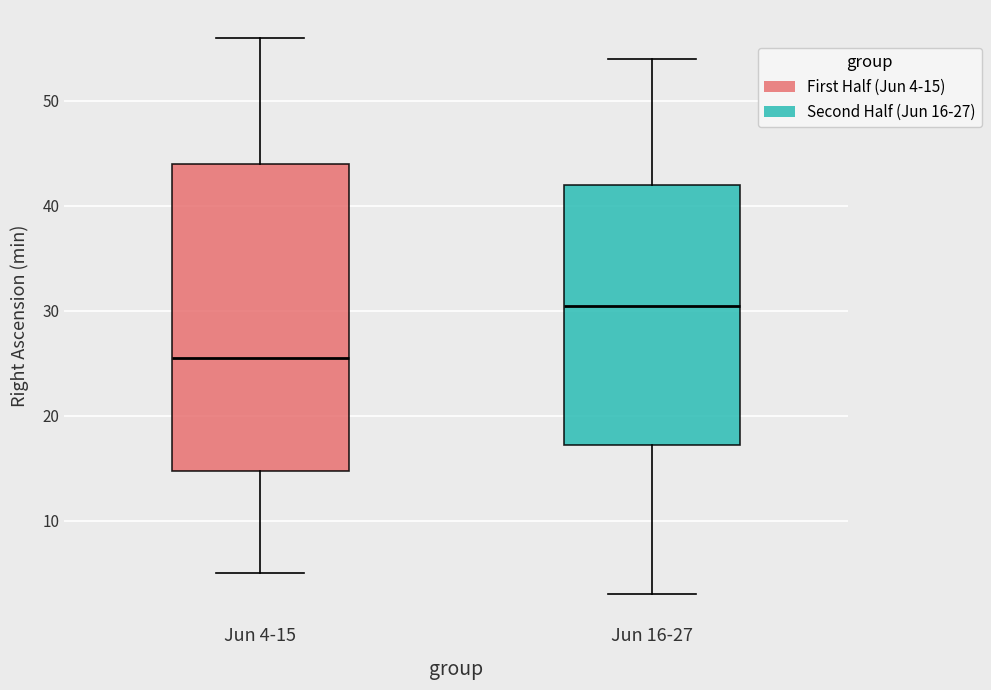

Which box's median line is the highest?

Jun 16-27